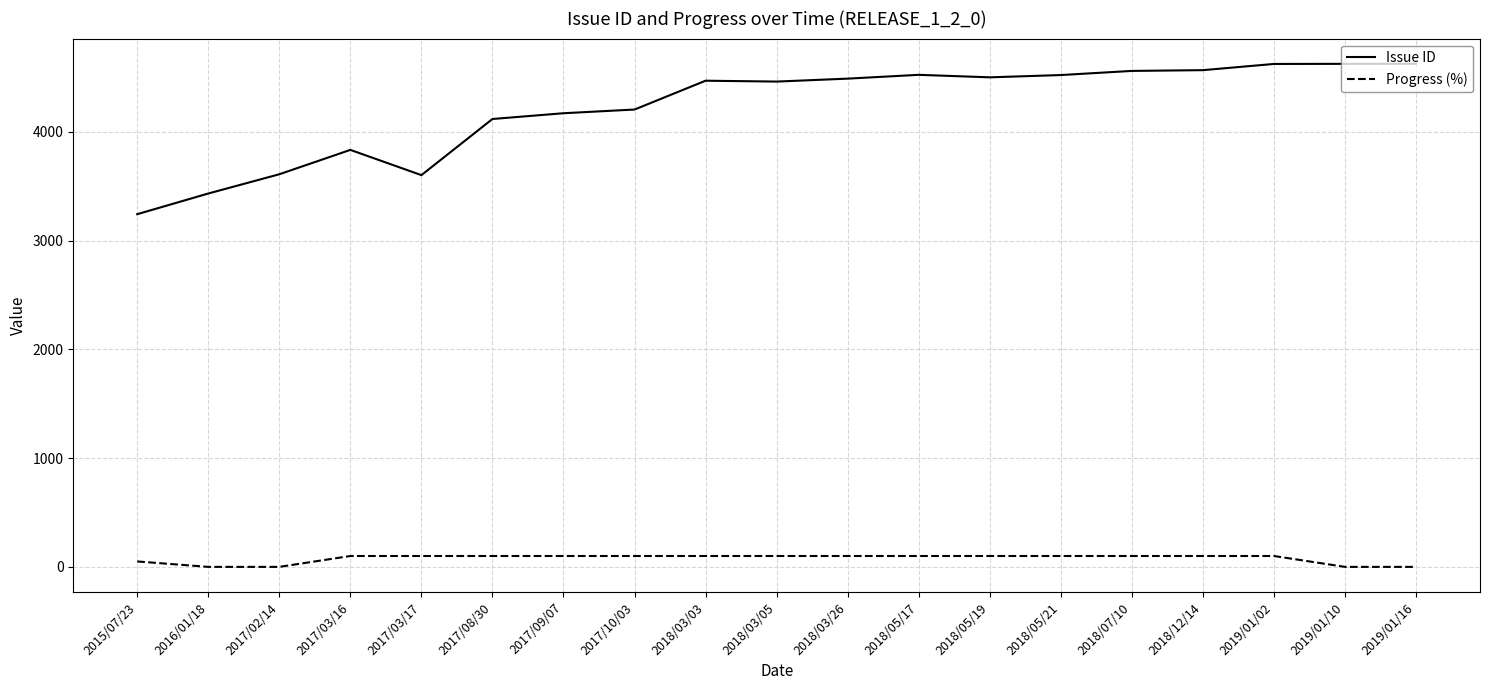

At 2018/03/05, list the series in order from largest to smallest.

Issue ID, Progress (%)